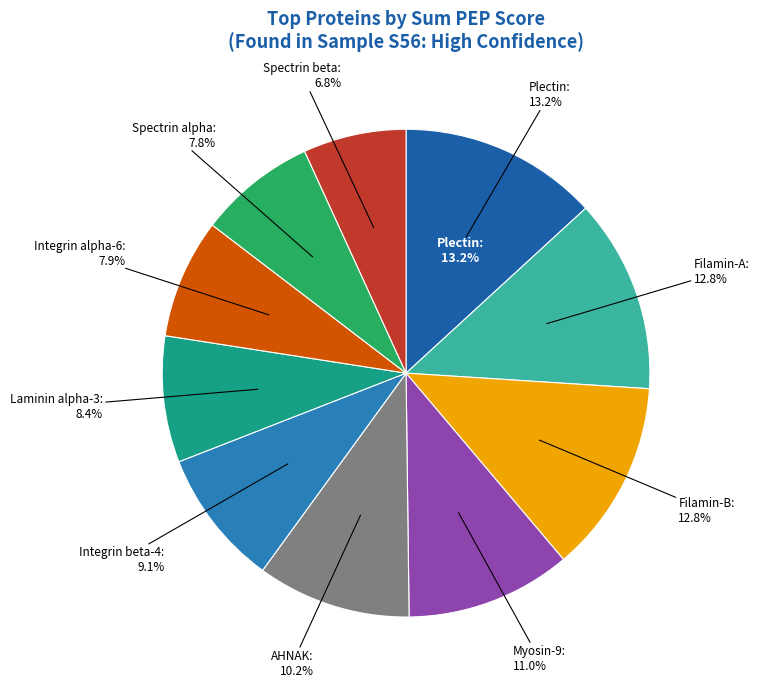

Does any single category account for the majority?

No